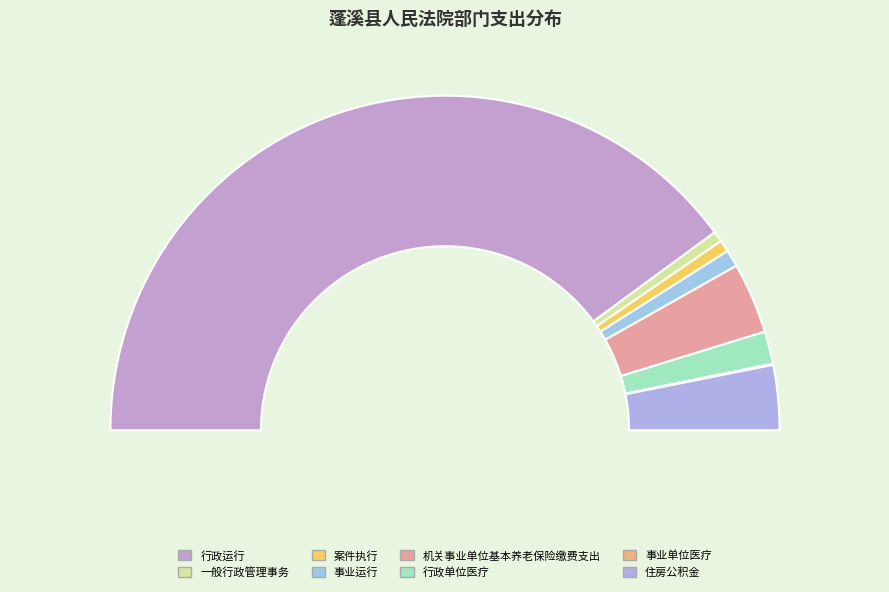

Combined, do 住房公积金 and 机关事业单位基本养老保险缴费支出 account for over 50%?

No